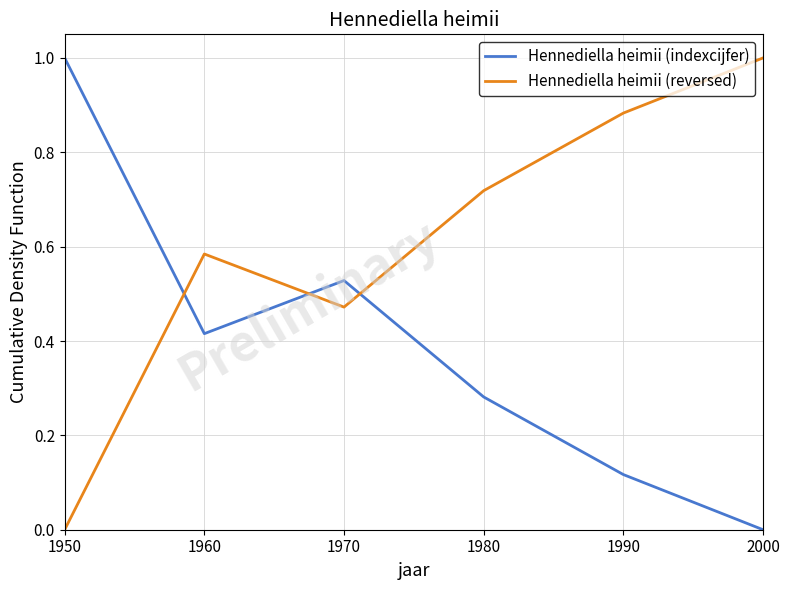

What is the maximum value for Hennediella heimii (reversed)?

1.0